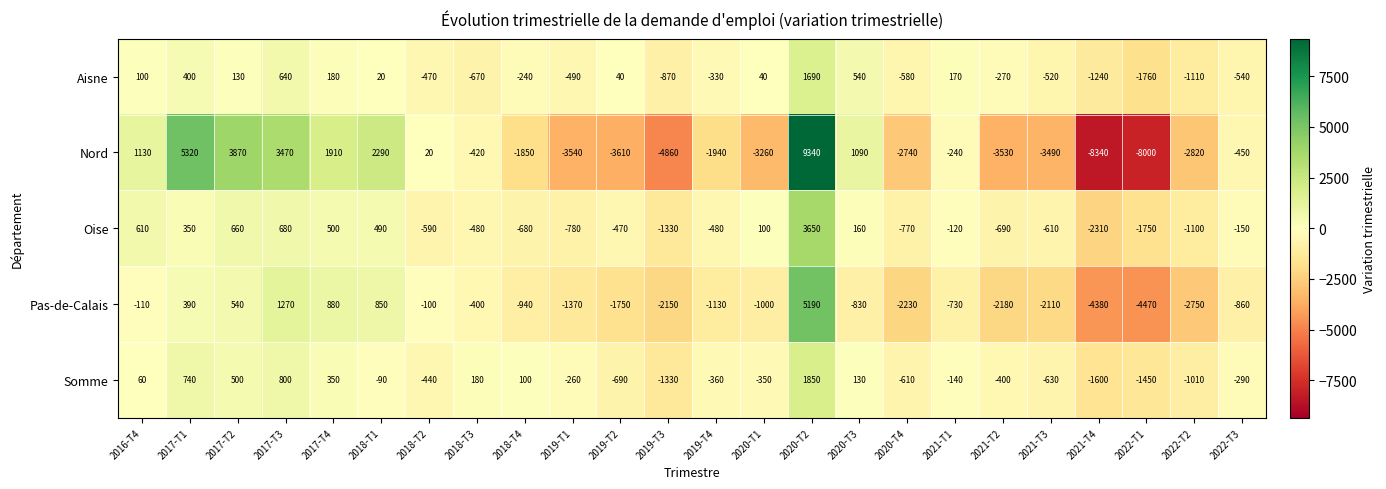

What is the difference between the Pas-de-Calais values at 2017-T2 and 2018-T1?

310